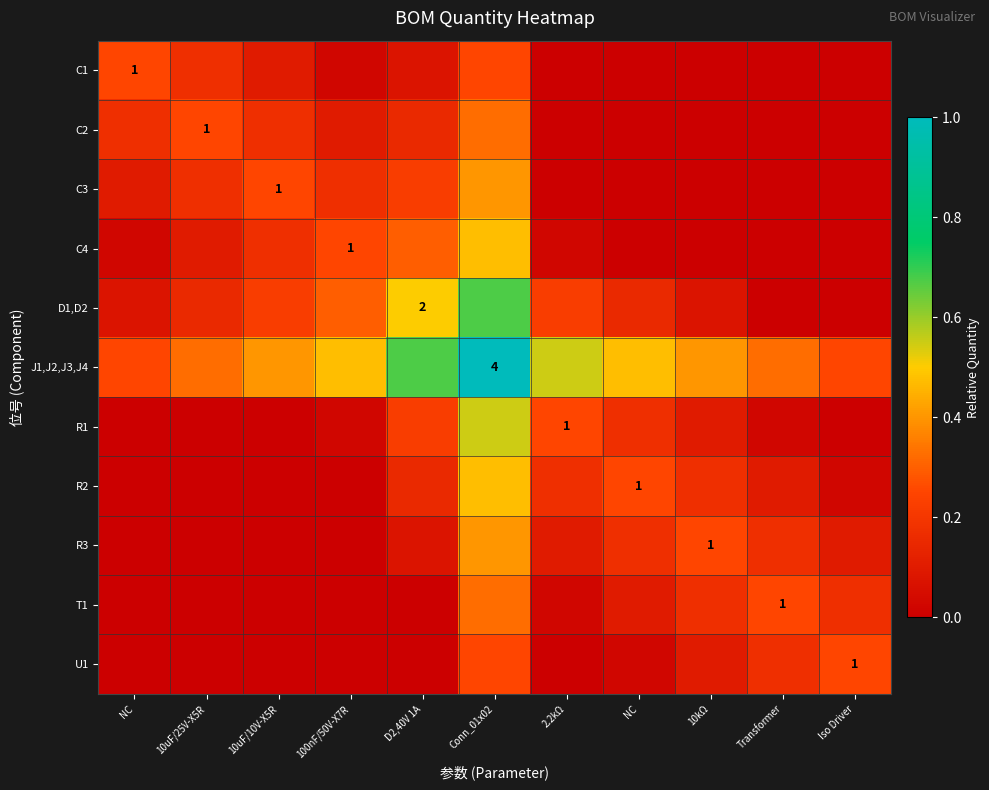

At how many categories does at least one series exceed 0?

11